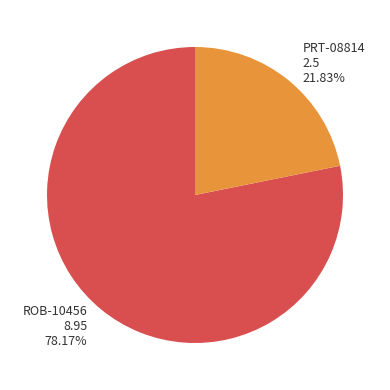

Combined, do ROB-10456 and PRT-08814 account for over 50%?

Yes